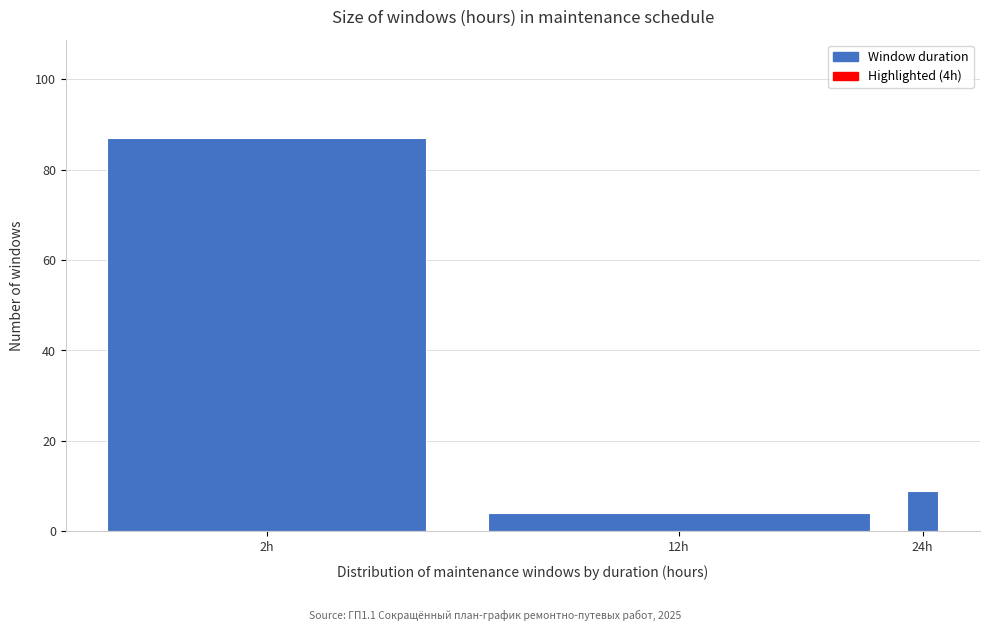

Reading right to left, list all the values displayed in this chart.

9	4	87